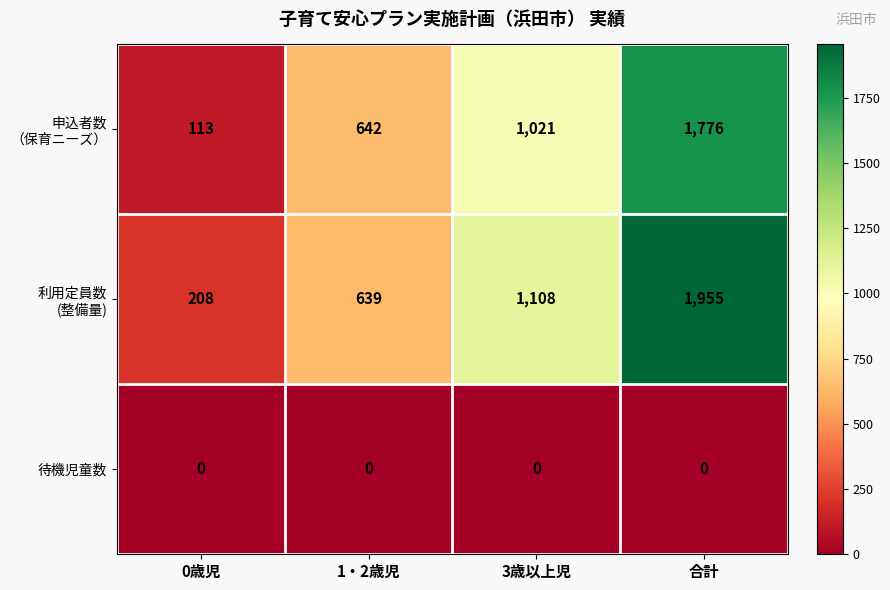

True or false: 待機児童数 has a value of 0 at 1・2歳児.

True